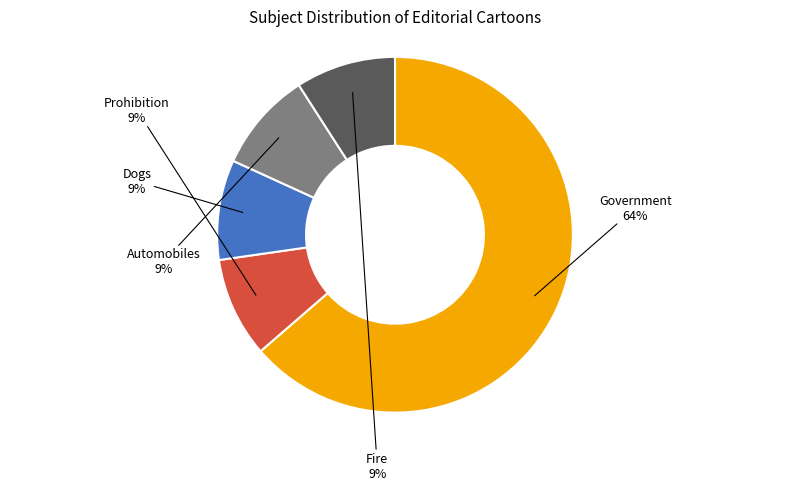

To the nearest percent, what is the difference between the largest and smallest slice percentages?

55%